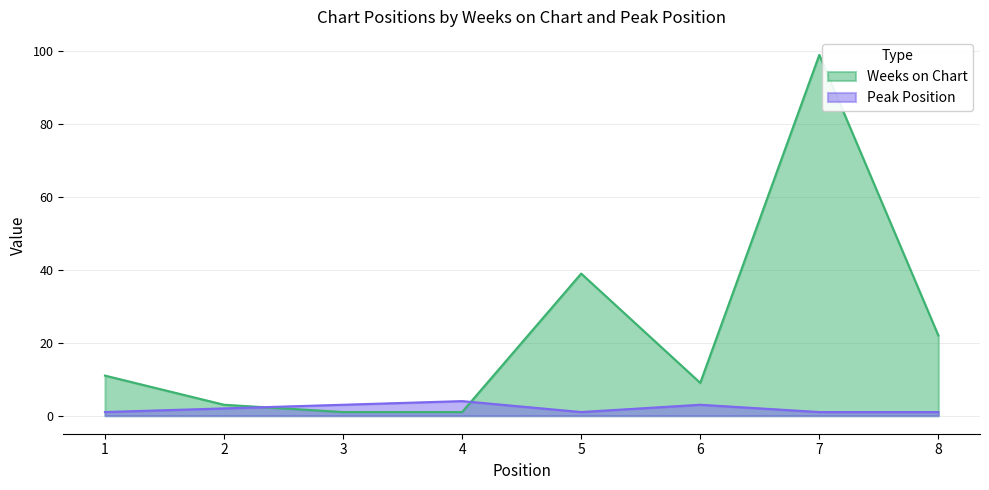

Where is the first local maximum for Weeks on Chart?

5